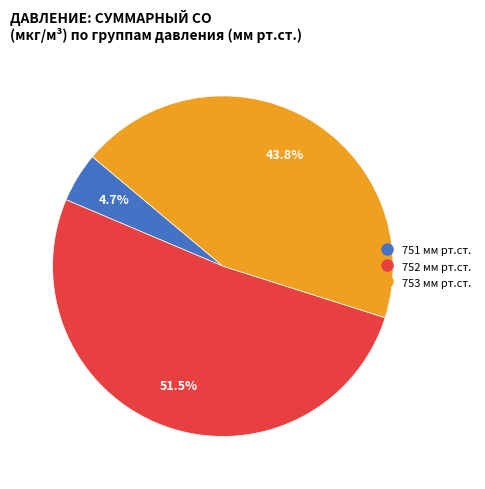

Does any single category account for the majority?

Yes